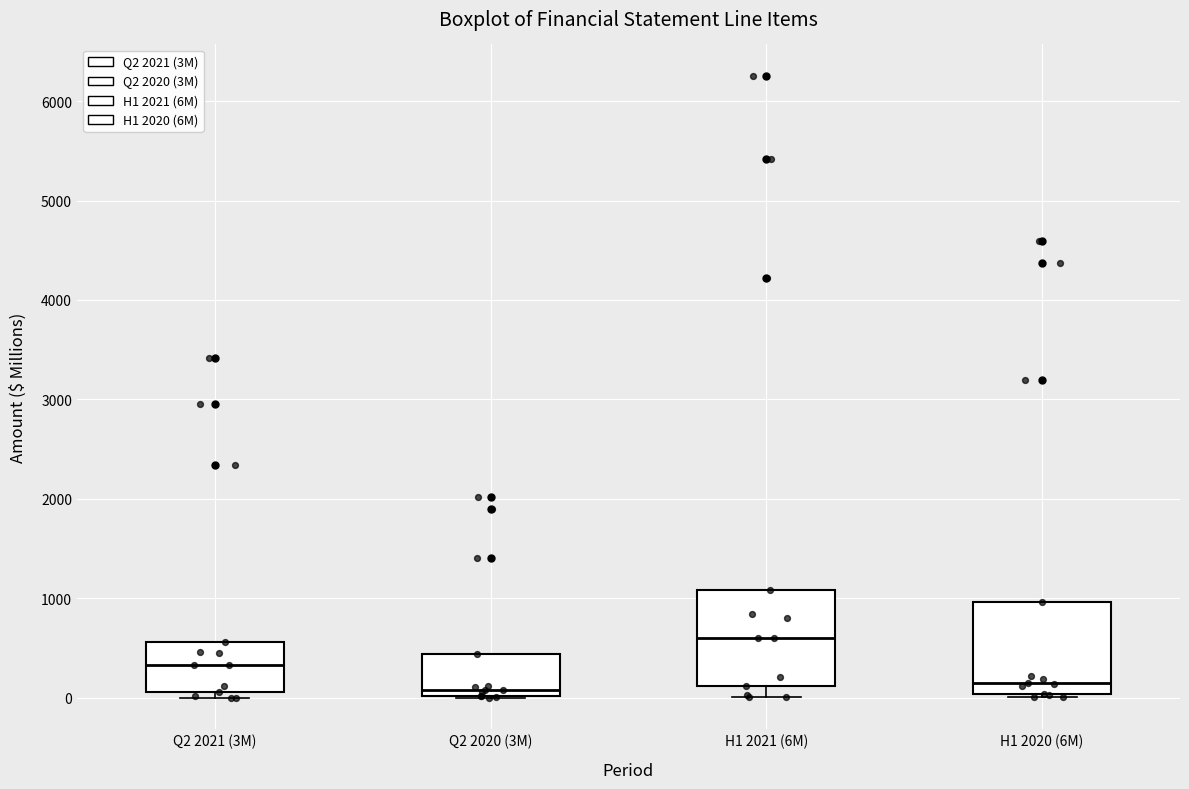

Where does the lower whisker of the box for H1 2021 (6M) end on the y-axis? The values are not printed on the chart, so give them approximately, as read against the axis.

0